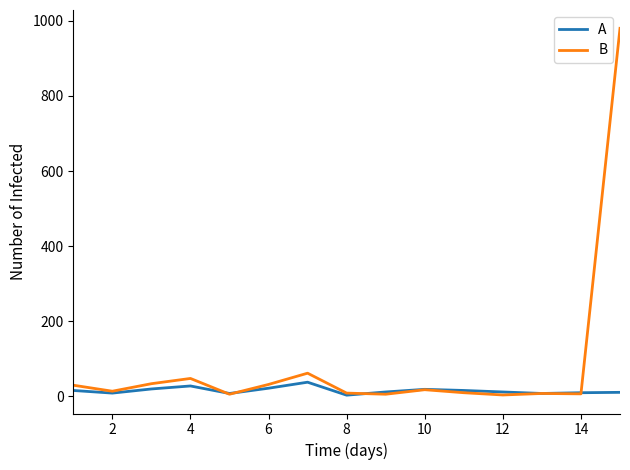

List the series in order of their peak value, highest first.

B, A